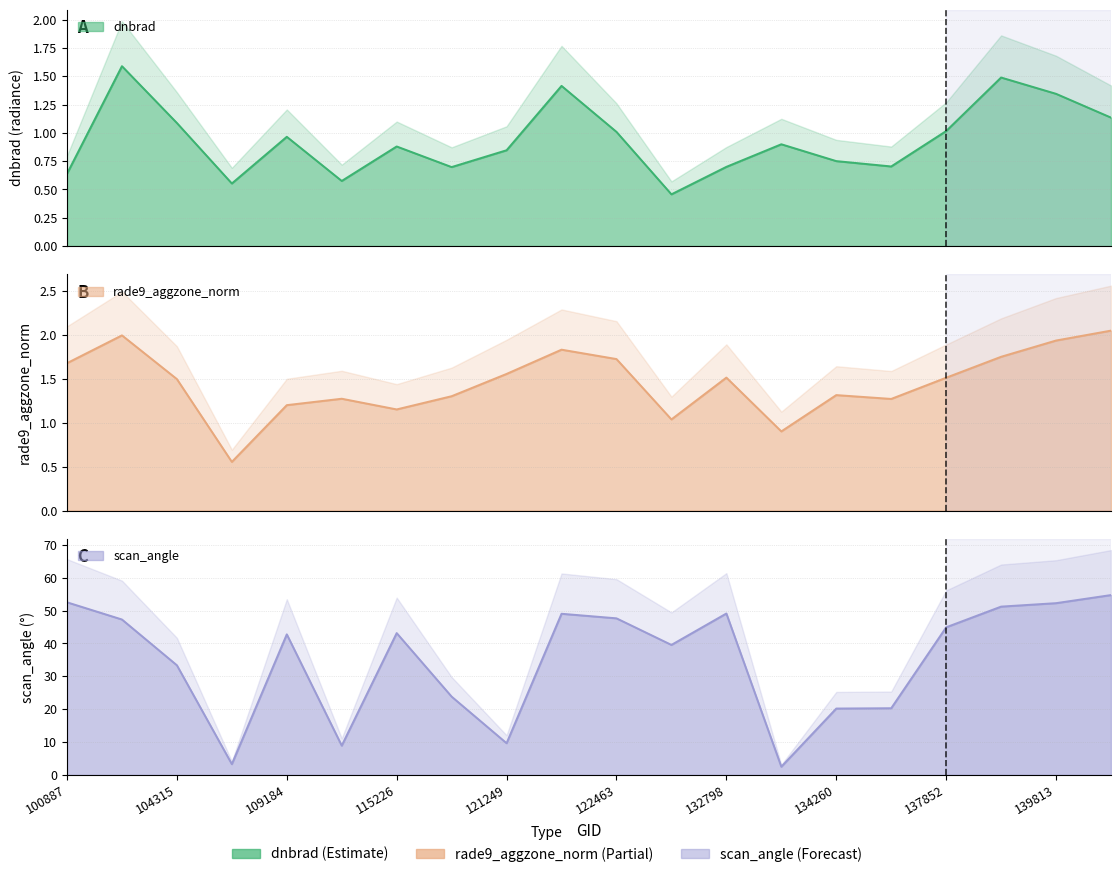

Reading left to right, what are all the values shown in this chart?

dnbrad: 100887=0.6	102751=1.6	104315=1.1	104431=0.6	109184=1.0	109895=0.6	115226=0.9	115591=0.7	121249=0.8	121771=1.4	122463=1.0	122837=0.5	132798=0.7	133159=0.9	134260=0.8	137268=0.7	137852=1.0	138620=1.5	139813=1.3	143889=1.1
rade9_aggzone_norm: 100887=1.7	102751=2.0	104315=1.5	104431=0.6	109184=1.2	109895=1.3	115226=1.1	115591=1.3	121249=1.6	121771=1.8	122463=1.7	122837=1.0	132798=1.5	133159=0.9	134260=1.3	137268=1.3	137852=1.5	138620=1.7	139813=1.9	143889=2.0
scan_angle: 100887=52.5	102751=47.3	104315=33.4	104431=3.3	109184=42.8	109895=8.9	115226=43.2	115591=23.8	121249=9.7	121771=49.0	122463=47.6	122837=39.6	132798=49.1	133159=2.5	134260=20.2	137268=20.3	137852=44.9	138620=51.2	139813=52.3	143889=54.7